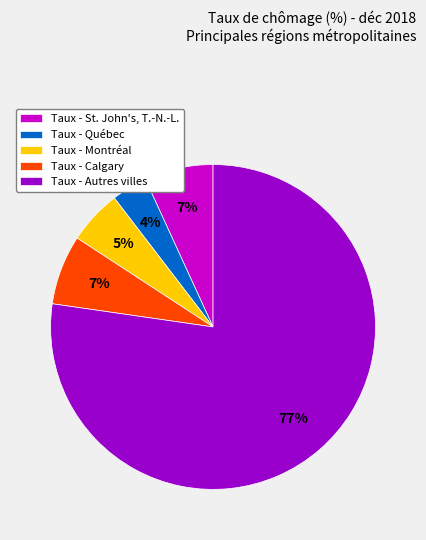

Is there any slice that represents more than half of the pie?

Yes